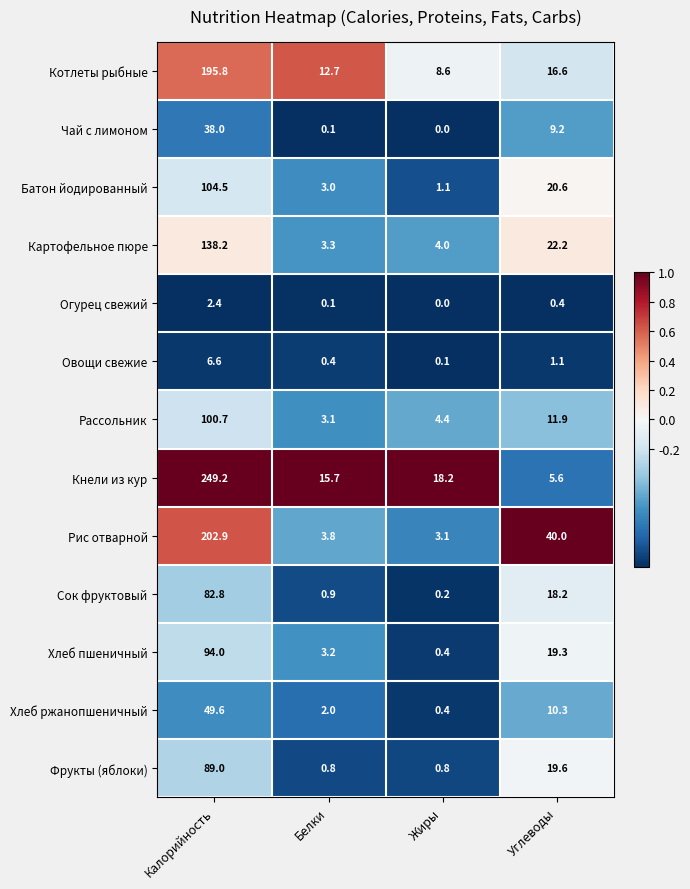

What value does the Рассольник series have at Белки?

3.1